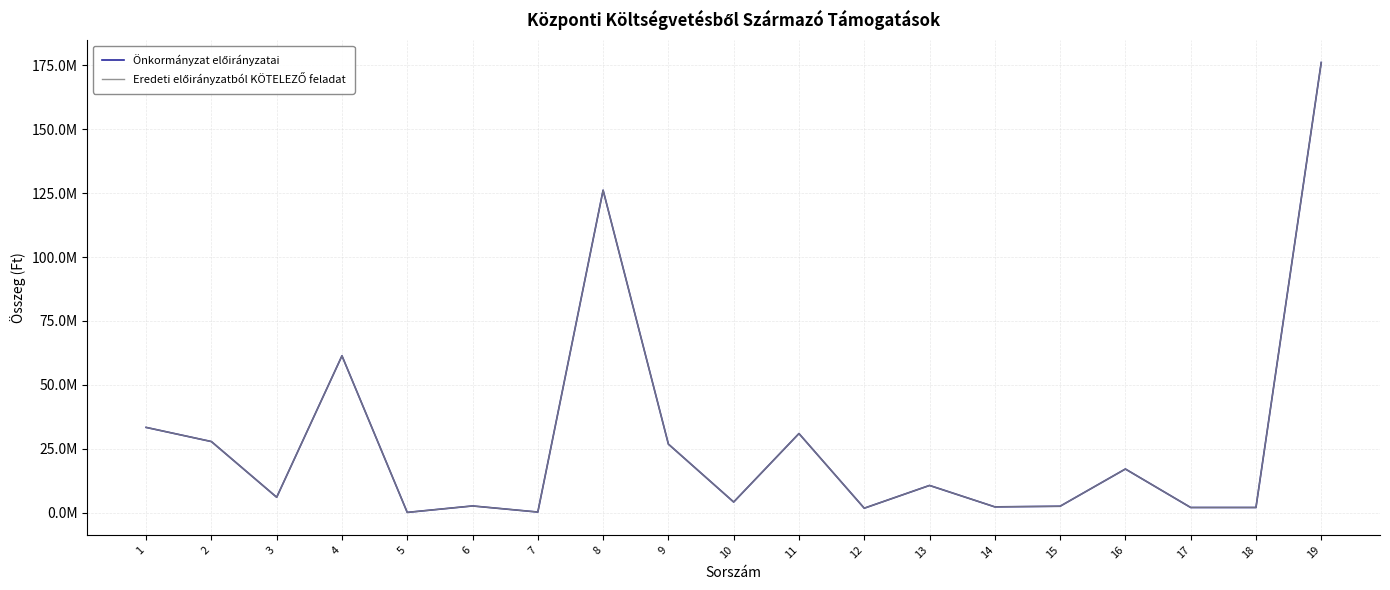

True or false: Eredeti előirányzatból KÖTELEZŐ feladat and Önkormányzat előirányzatai intersect in this chart.

False